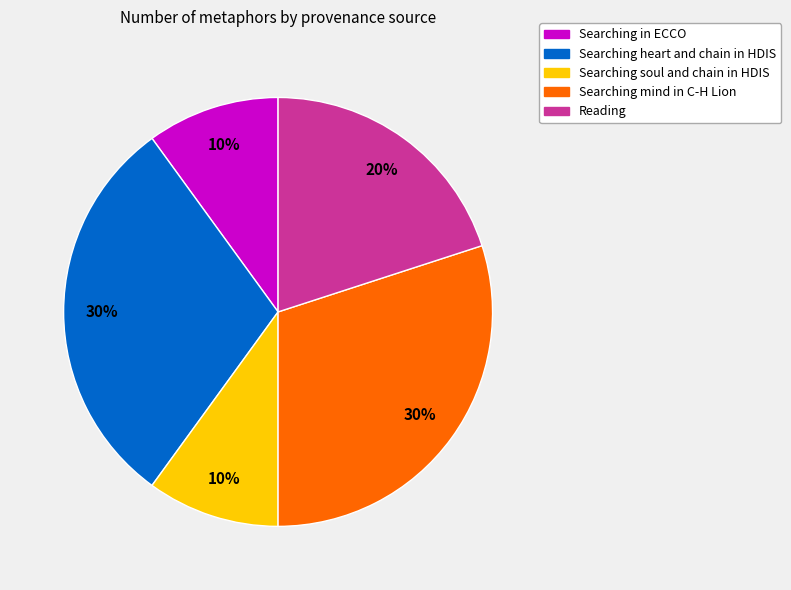

To the nearest percent, what is the difference between the largest and smallest slice percentages?

20%